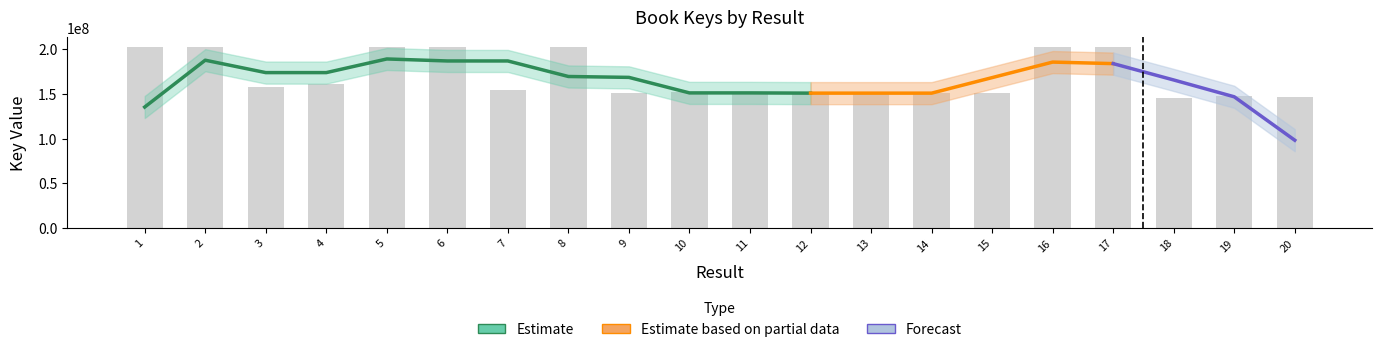

What value does the data have at 10?

151879513